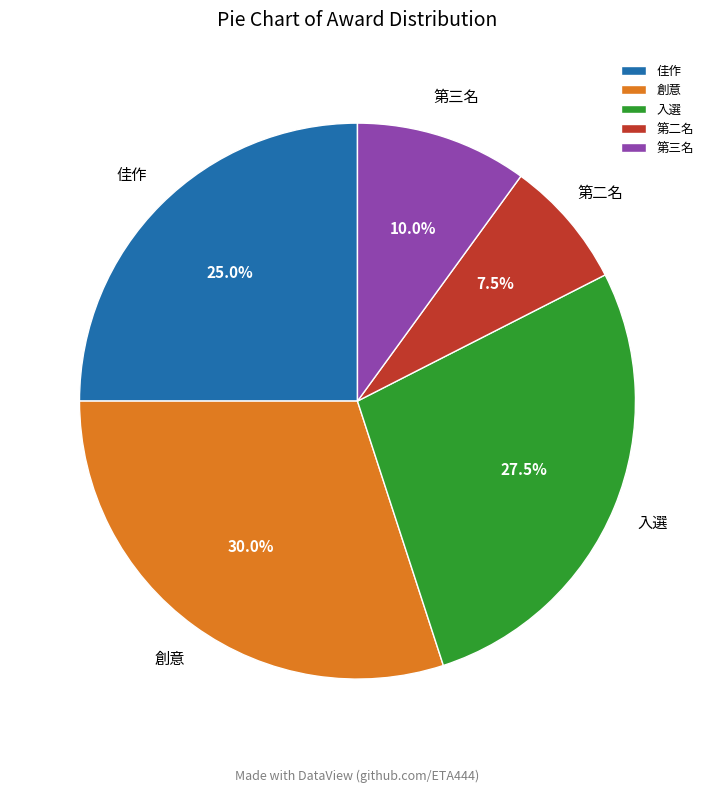

What is the ratio of the value at 入選 to the value at 創意?

0.9